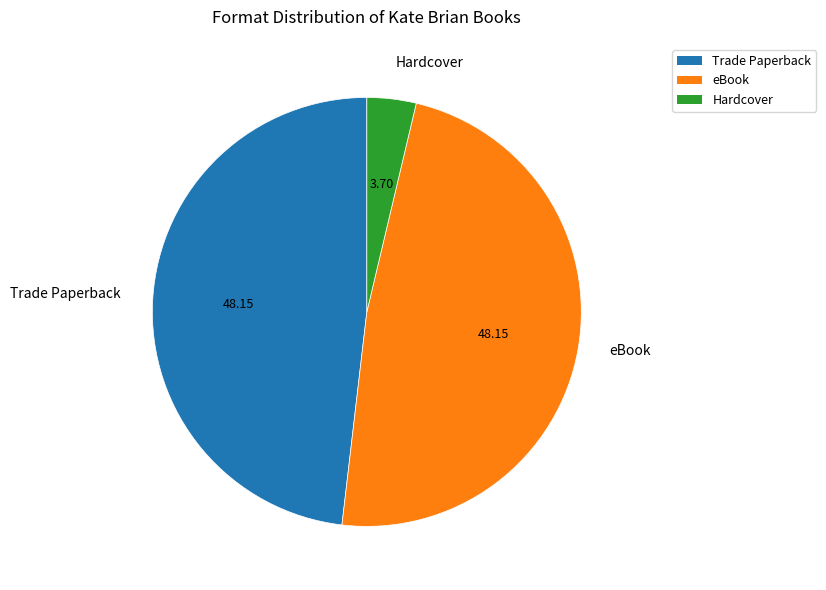

Between Hardcover and Trade Paperback, which is larger?

Trade Paperback